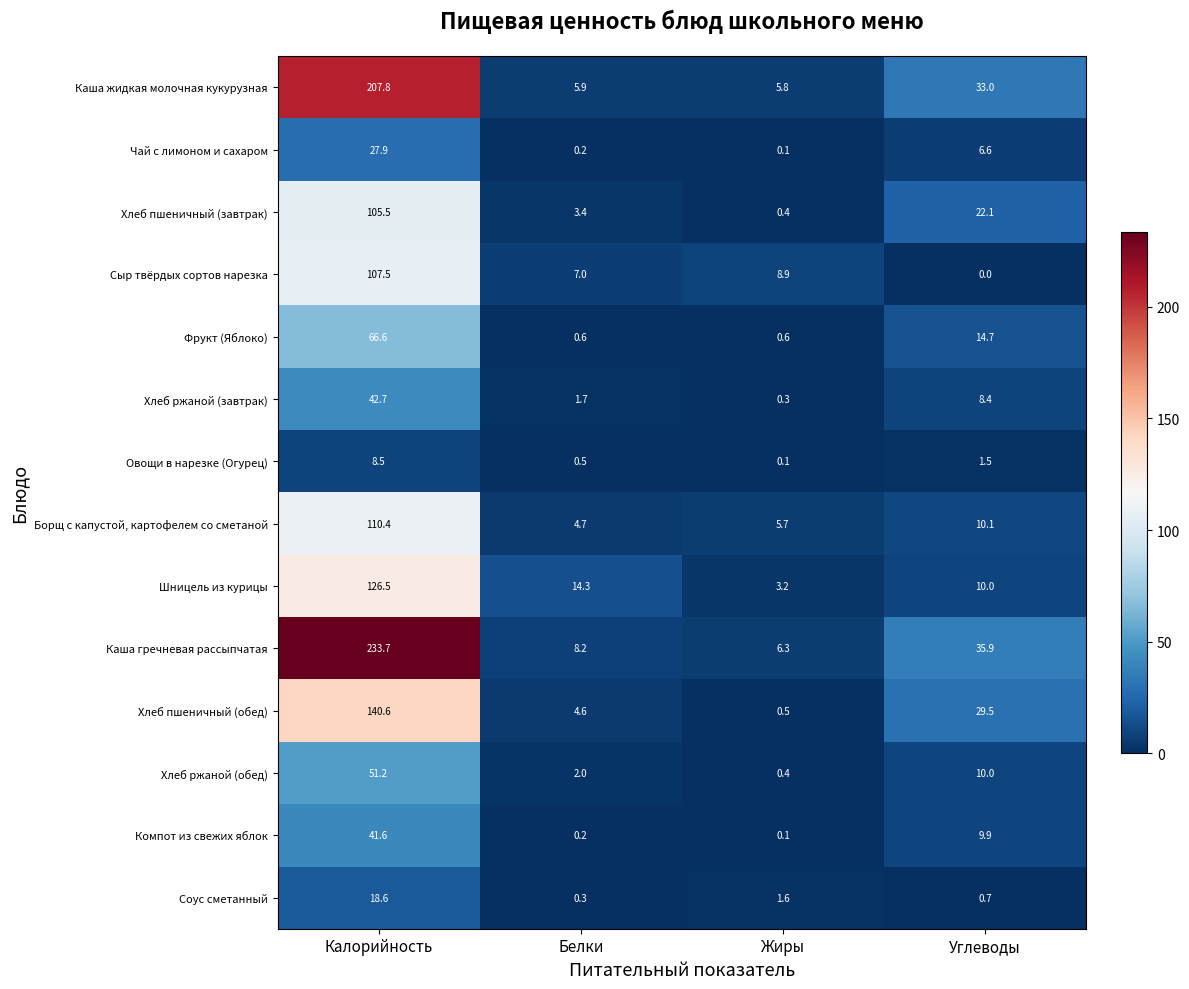

Which label corresponds to the largest value in the chart?

Калорийность